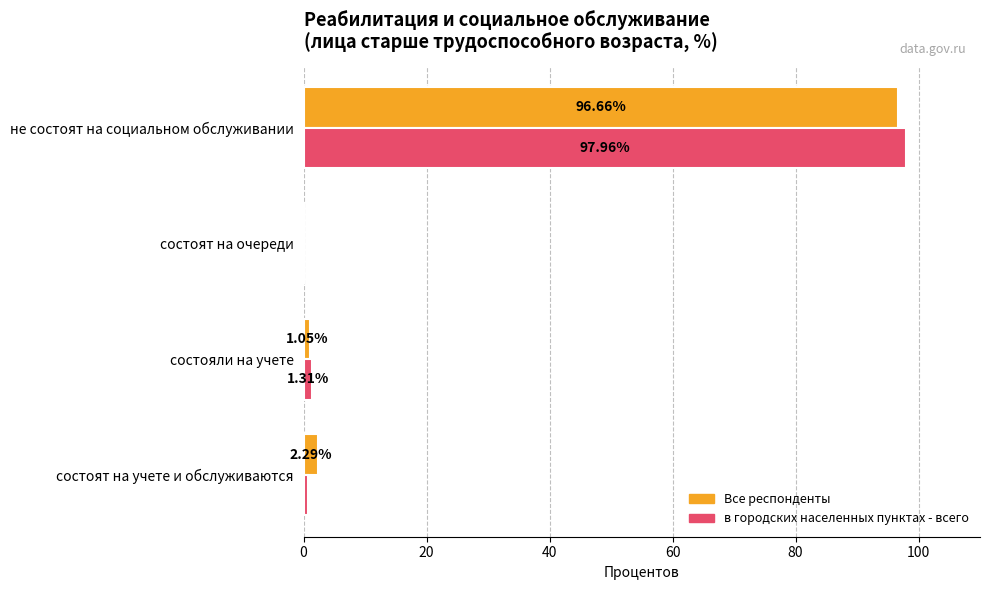

Between состояли на учете and не состоят на социальном обслуживании, which series saw the biggest shift?

в городских населенных пунктах - всего